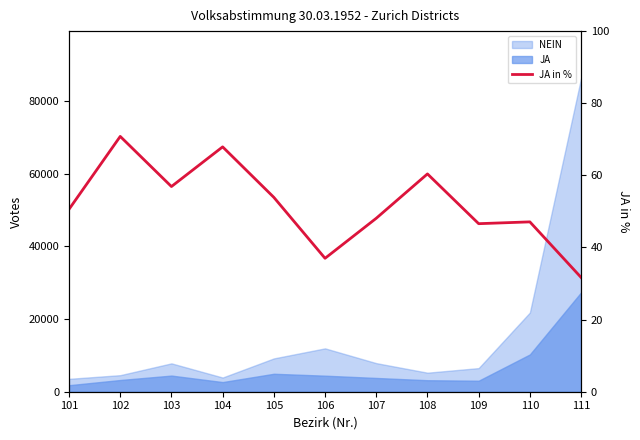

The value at 108 is 60.4. True or false?

True